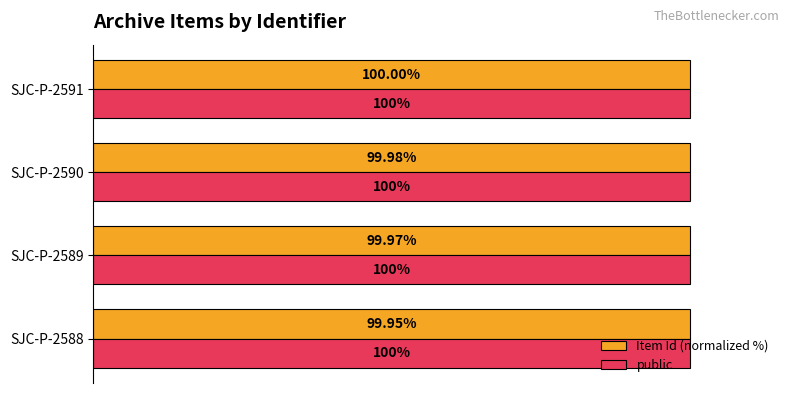

Which series has the largest total across all categories?

public